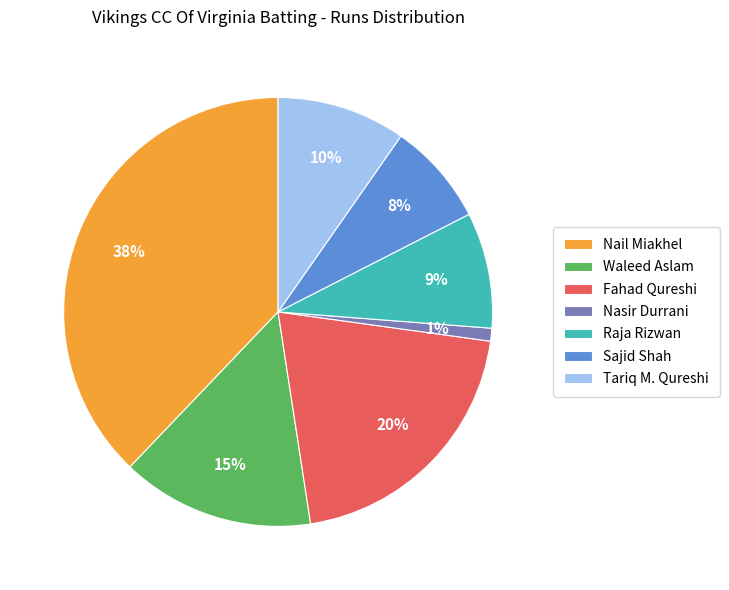

How many segments does this pie chart have?

7